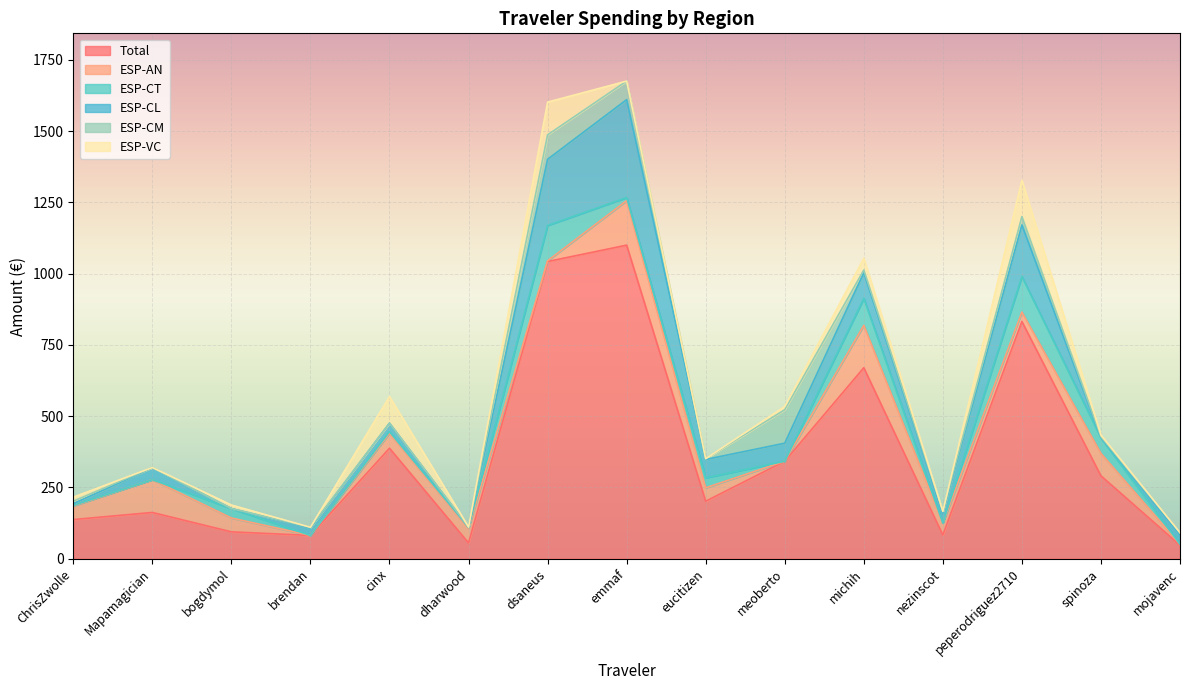

Read the ESP-CL value at Mapamagician.

42.1